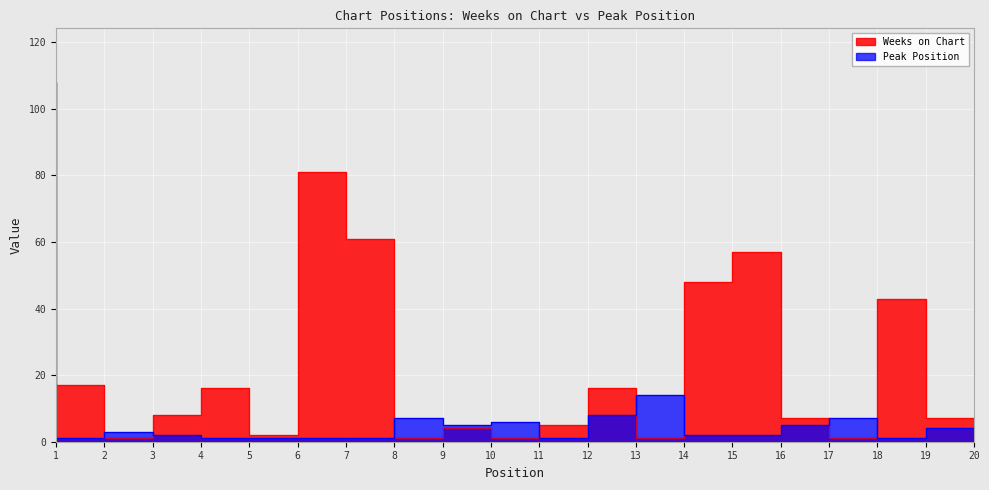

Rank the series by their maximum value, from highest to lowest.

Weeks on Chart, Peak Position